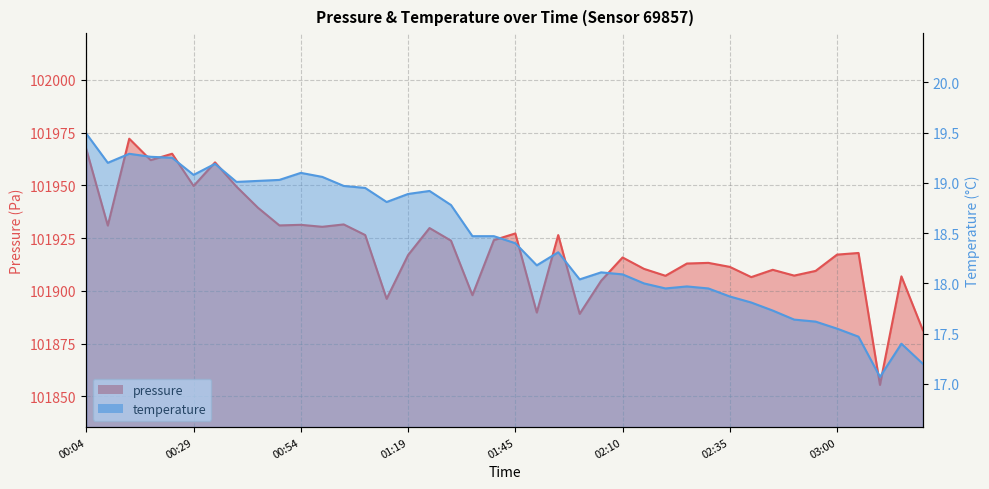

What is the difference between the second highest and second lowest values in the pressure series?

85.7